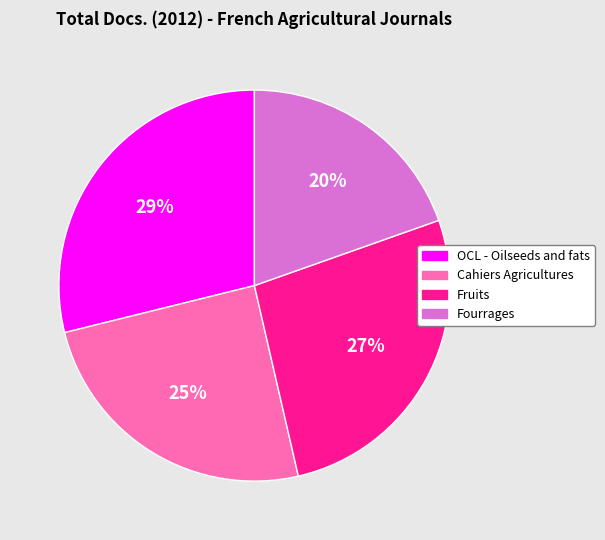

Which category has the biggest portion of the pie?

OCL - Oilseeds and fats